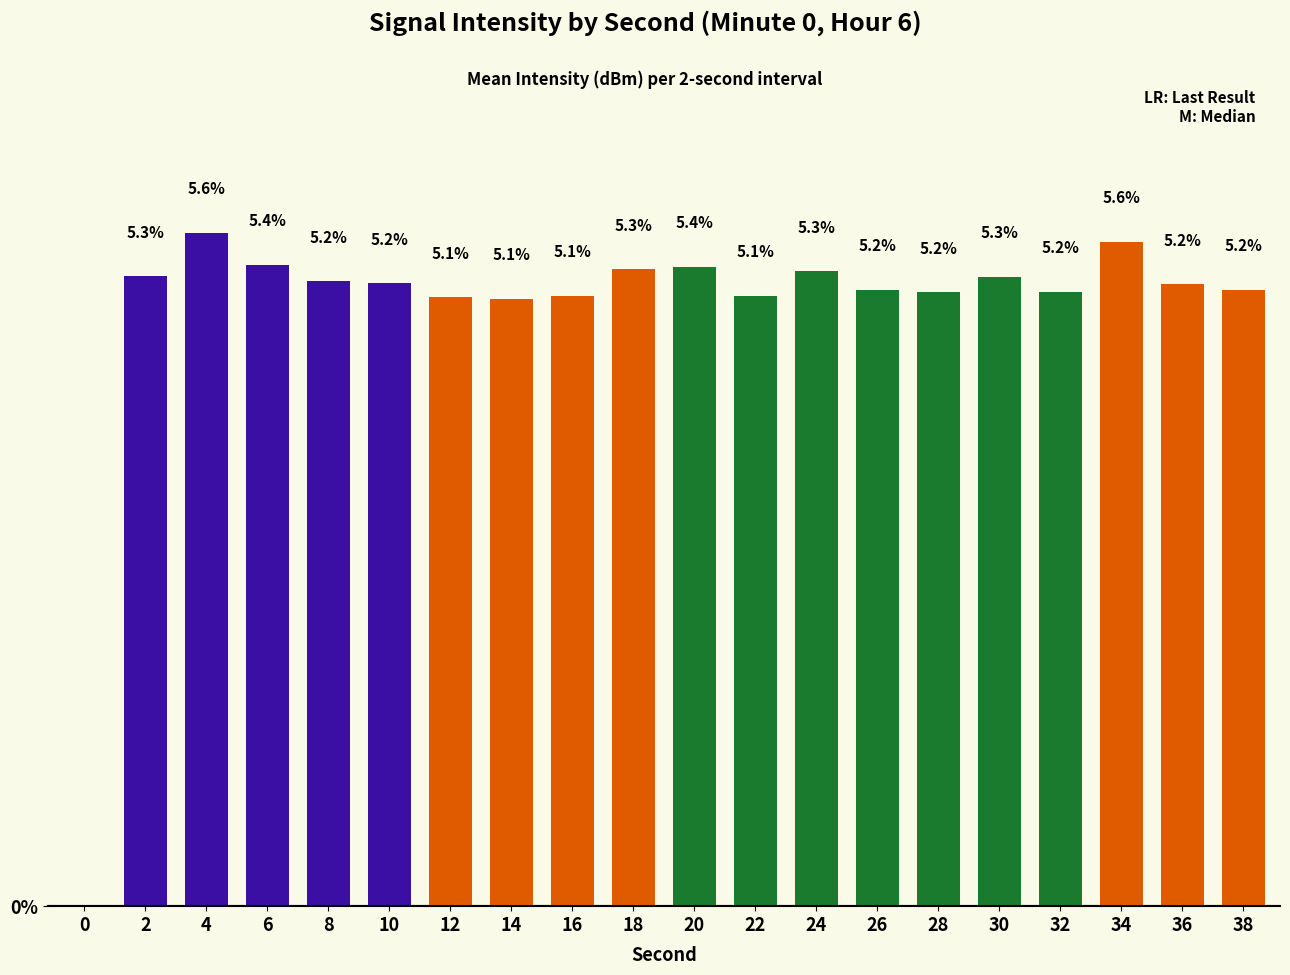

Where does the data first go above 5?

2